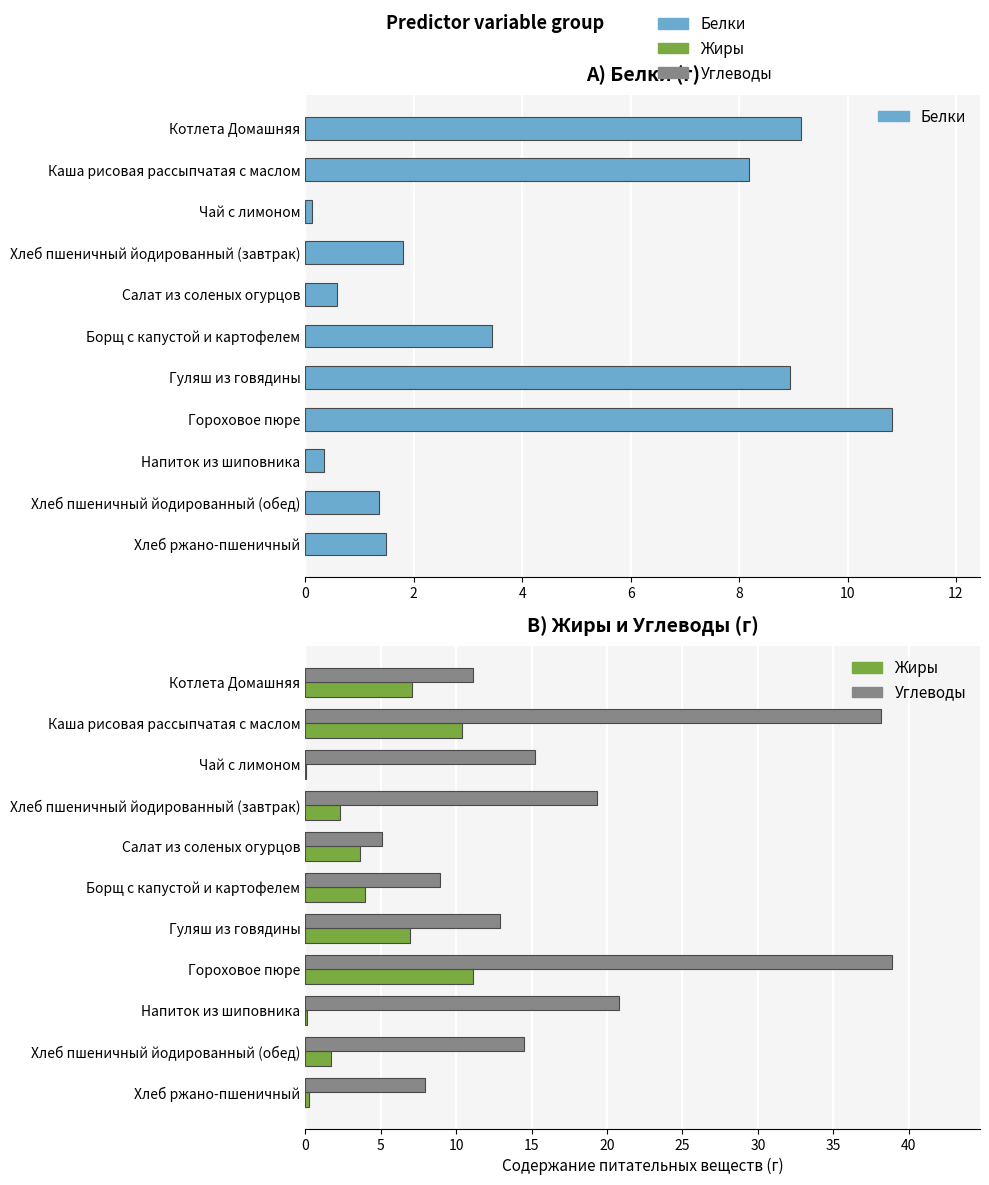

What is the value of the Углеводы bar at the 8th from the left?

38.9